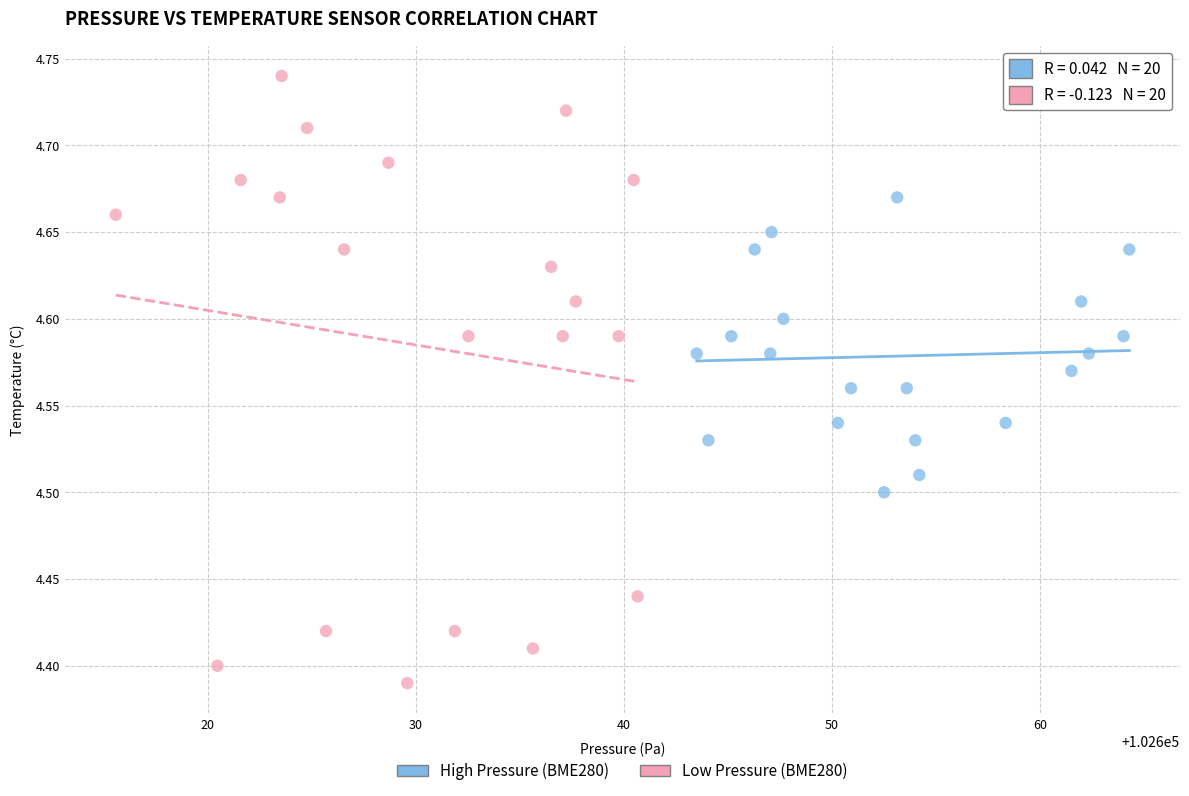

Which series contains the highest Y value?

Low Pressure (BME280)